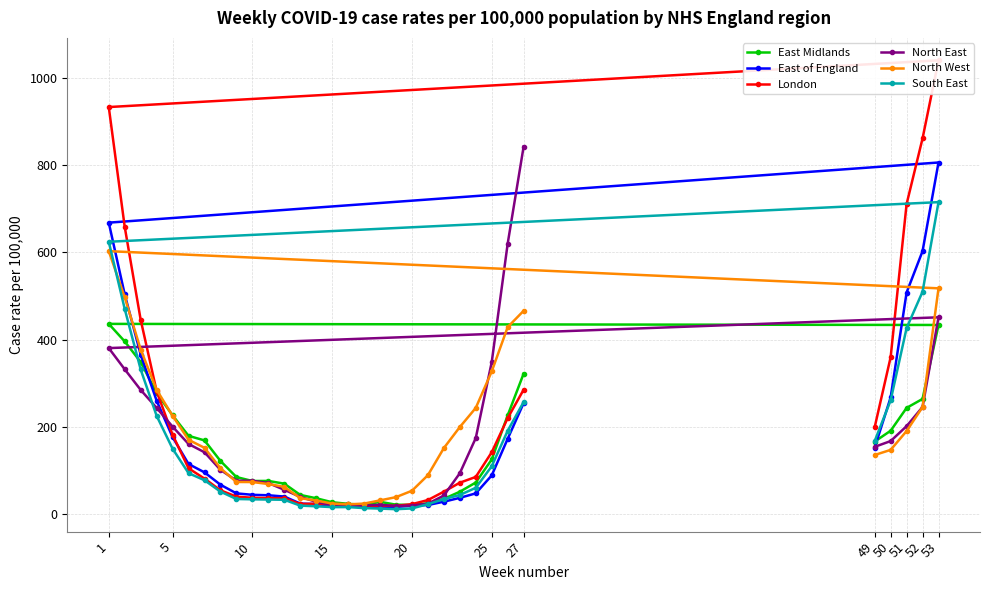

What is the difference between the maximum and minimum values in the North West series?

580.7